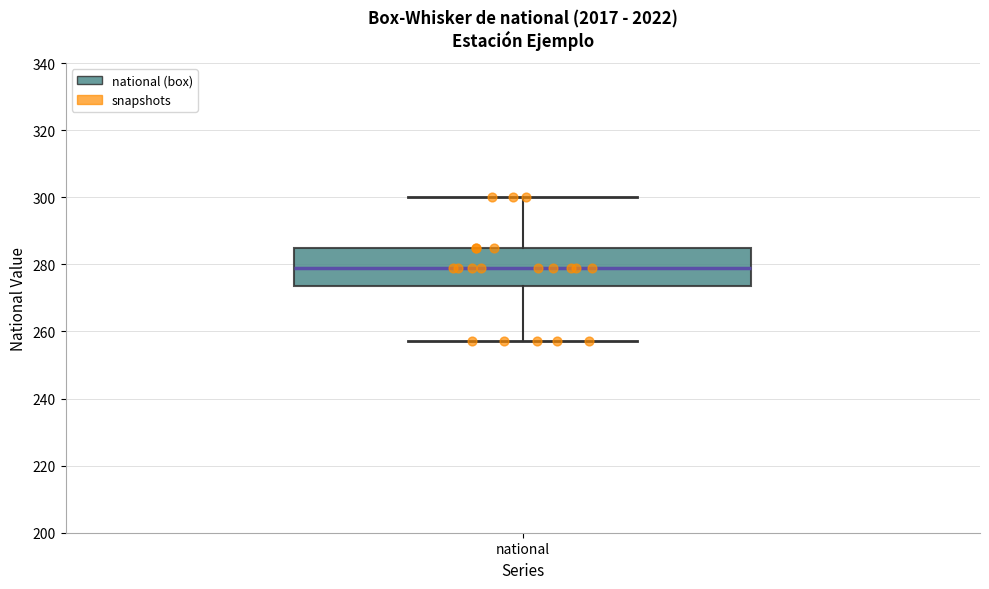

Where is the upper edge of the box for national on the y-axis? The values are not printed on the chart, so give them approximately, as read against the axis.

286